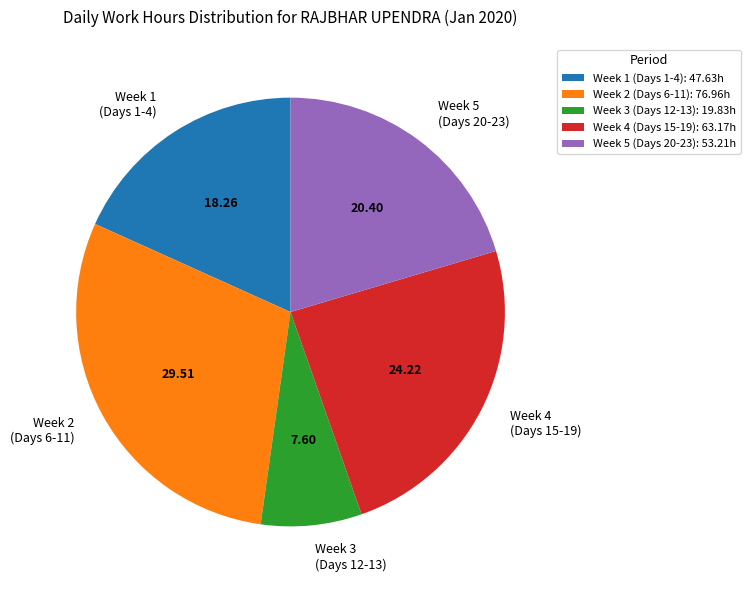

Does any single category account for the majority?

No